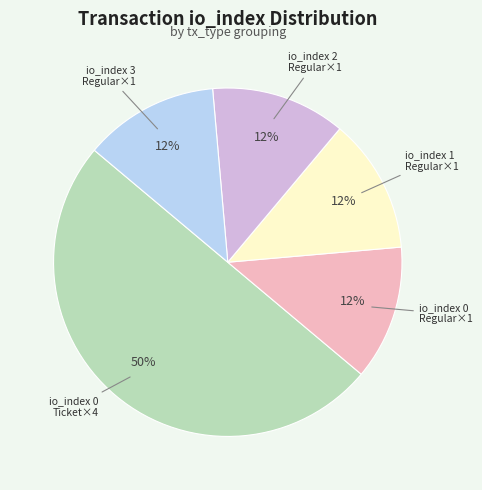

How many slices are in this pie chart?

5